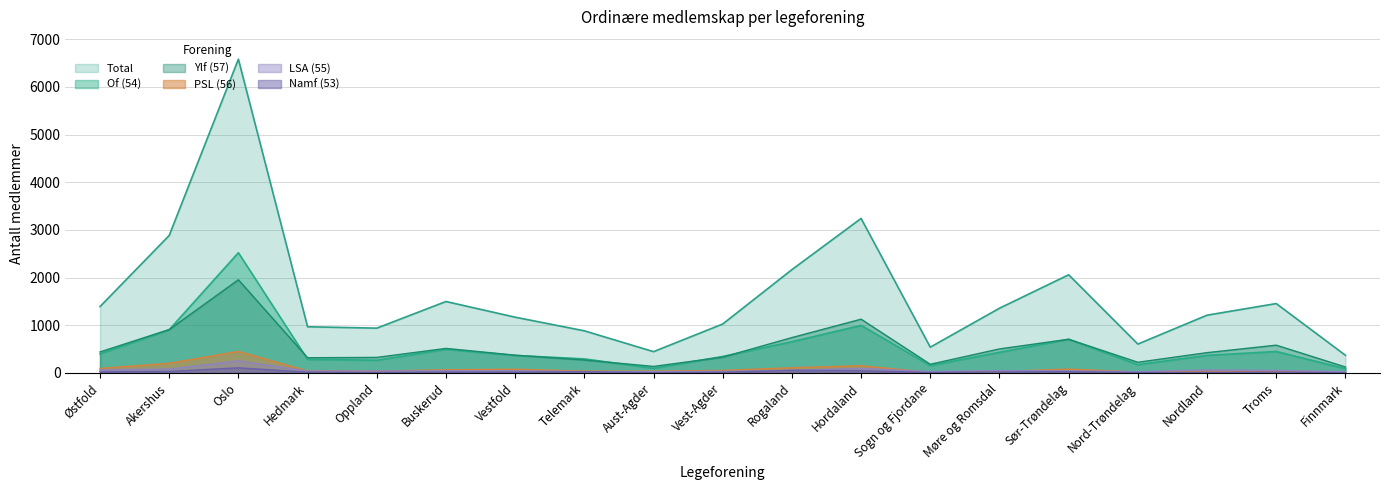

List the series in order of their peak value, highest first.

Total, Of (54), Ylf (57), PSL (56), LSA (55), Namf (53)